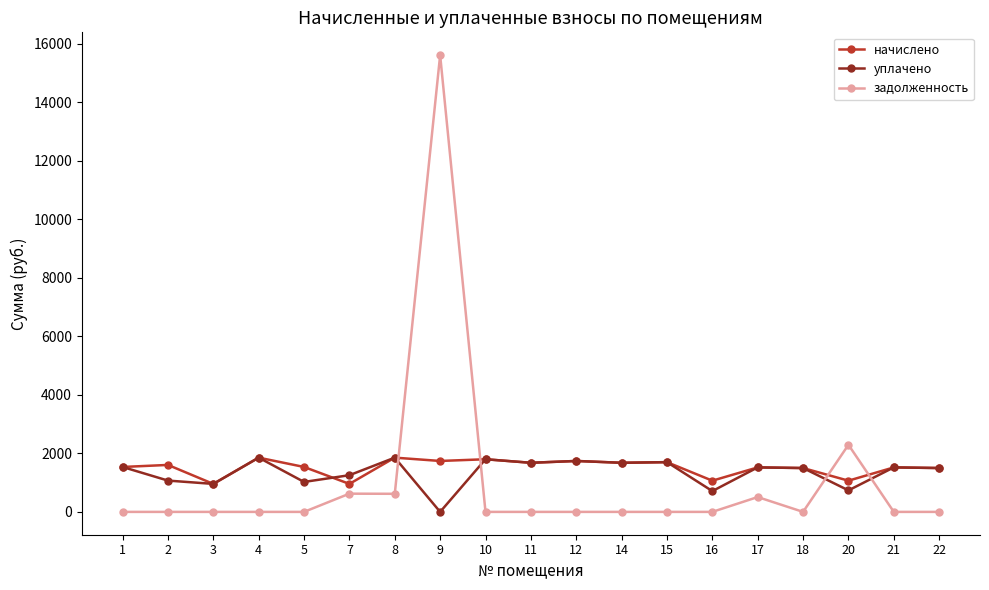

What is the total value across all series at 14?

3358.1